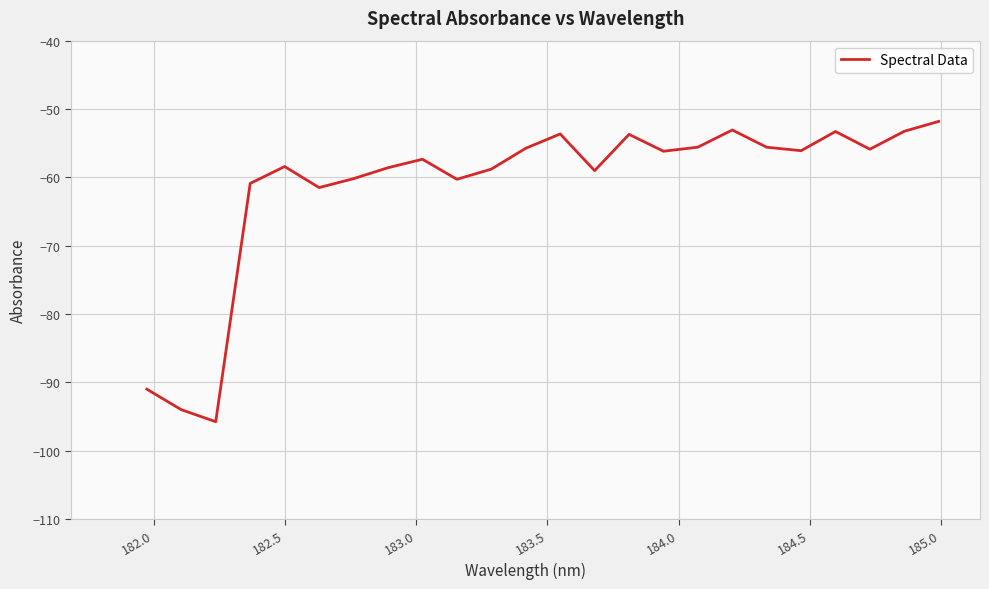

What is the difference between the maximum and minimum values?

44.0